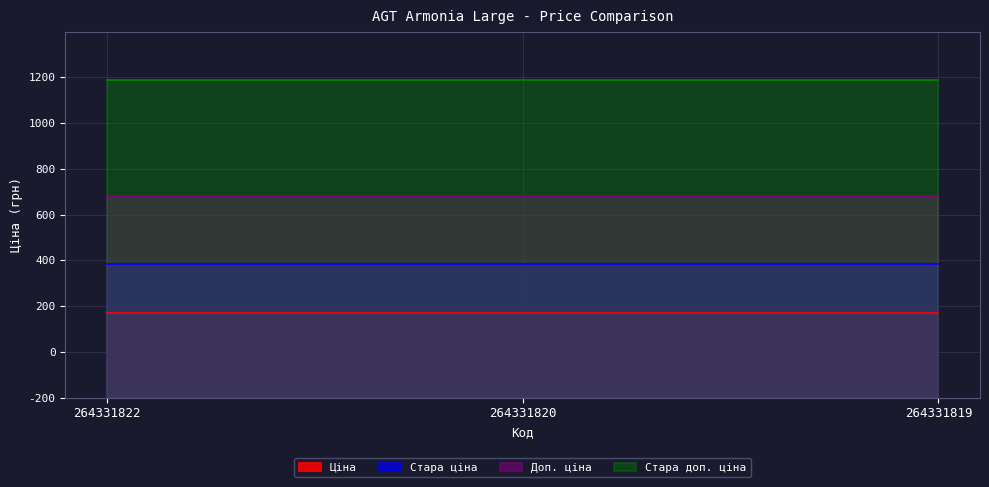

What is the sum of the Стара доп. ціна values at 264331820 and 264331822?

2778.9